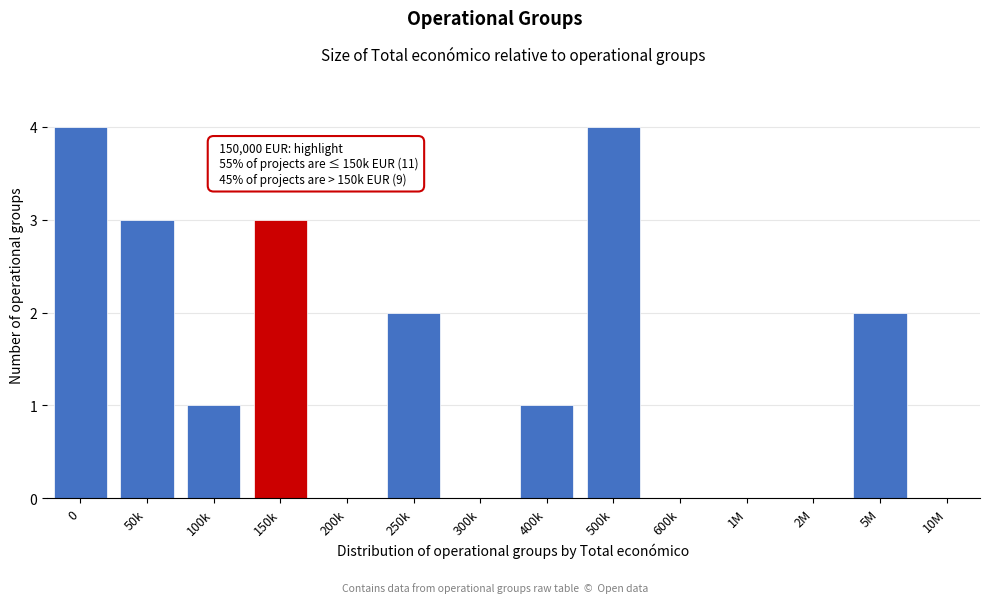

Reading right to left, what are all the values shown in this chart?

10M=0	5M=2	2M=0	1M=0	600k=0	500k=4	400k=1	300k=0	250k=2	200k=0	150k=3	100k=1	50k=3	0=4